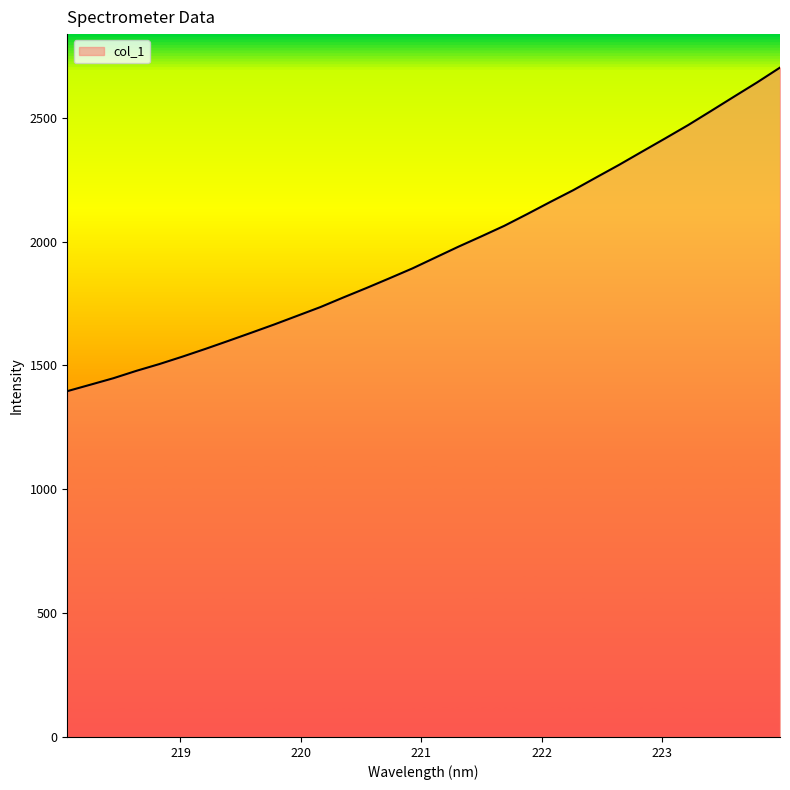

What is the minimum value shown in the chart?

1396.3